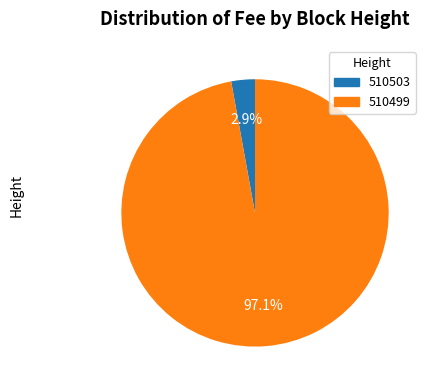

Is it true that 510503 is 3% of the pie?

True